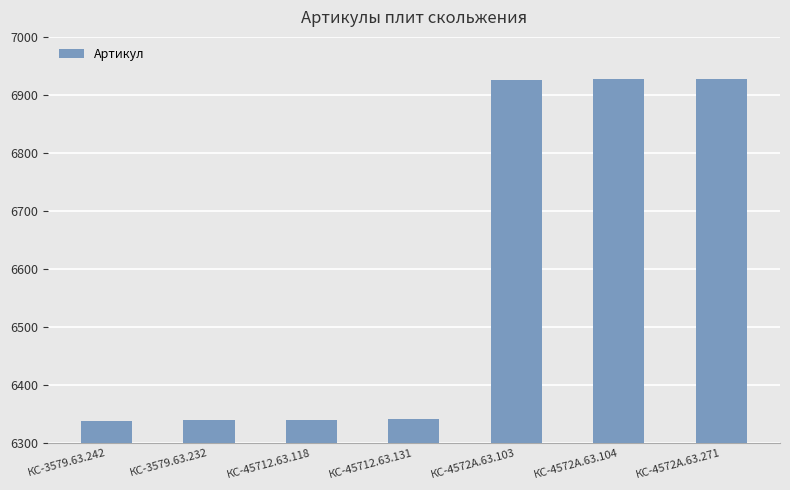

Which has a higher value, КС-4572А.63.271 or КС-45712.63.118?

КС-4572А.63.271